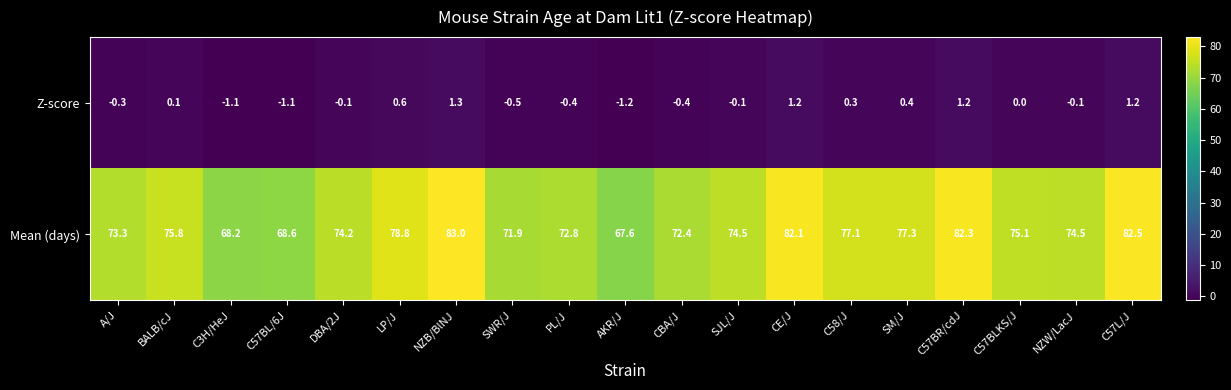

List the series in order of their overall mean, highest first.

Mean (days), Z-score